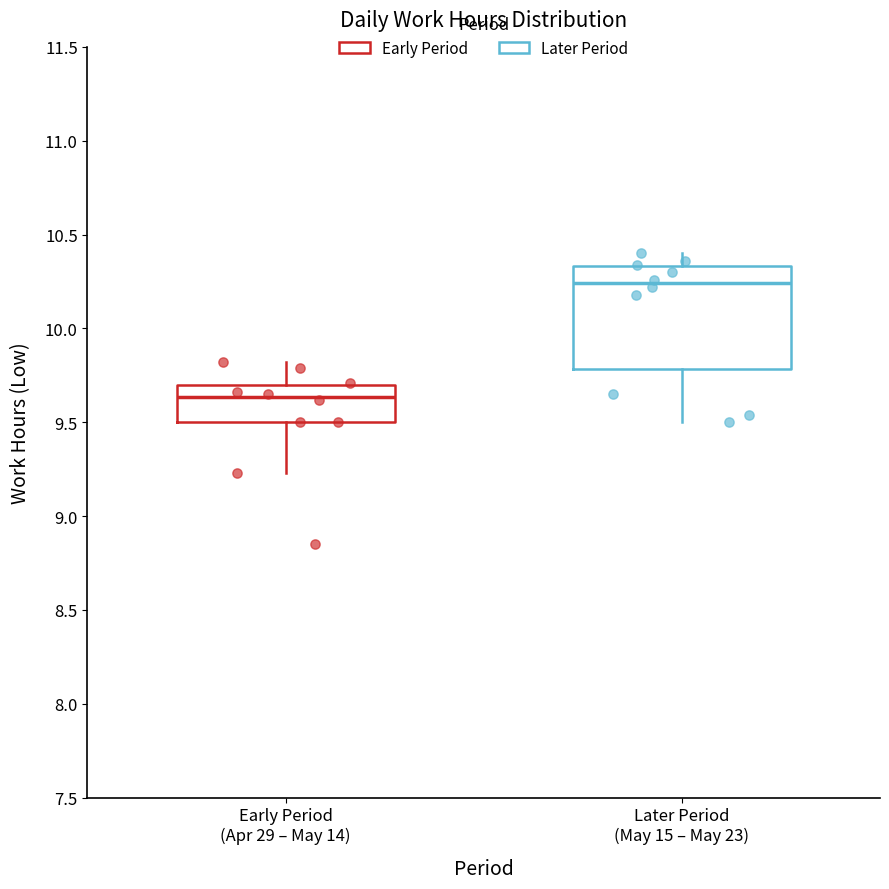

Reading left to right, transcribe this box plot: for each box, give where its median line is, the range the box spans, and where its two whiskers end, as read against the y-axis. The values are not printed on the chart, so give them approximately, as read against the axis.

Early Period (Apr 29 – May 14): median 9.65, box 9.50 to 9.70, whiskers 9.25 to 9.80
Later Period (May 15 – May 23): median 10.25, box 9.80 to 10.35, whiskers 9.50 to 10.40